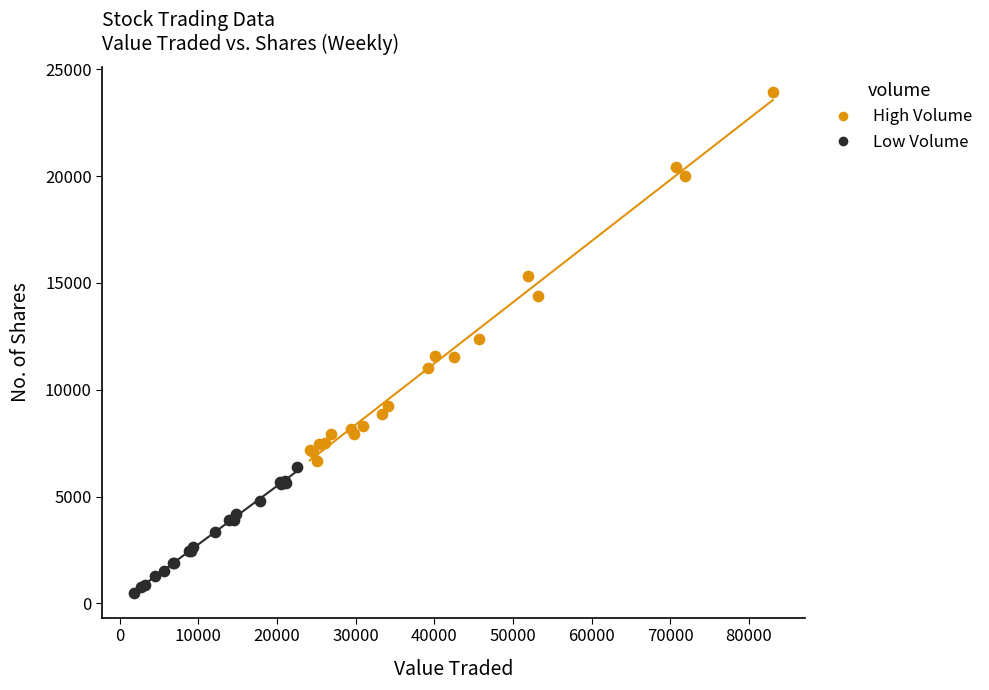

What are all the series names shown in the legend?

High Volume, Low Volume